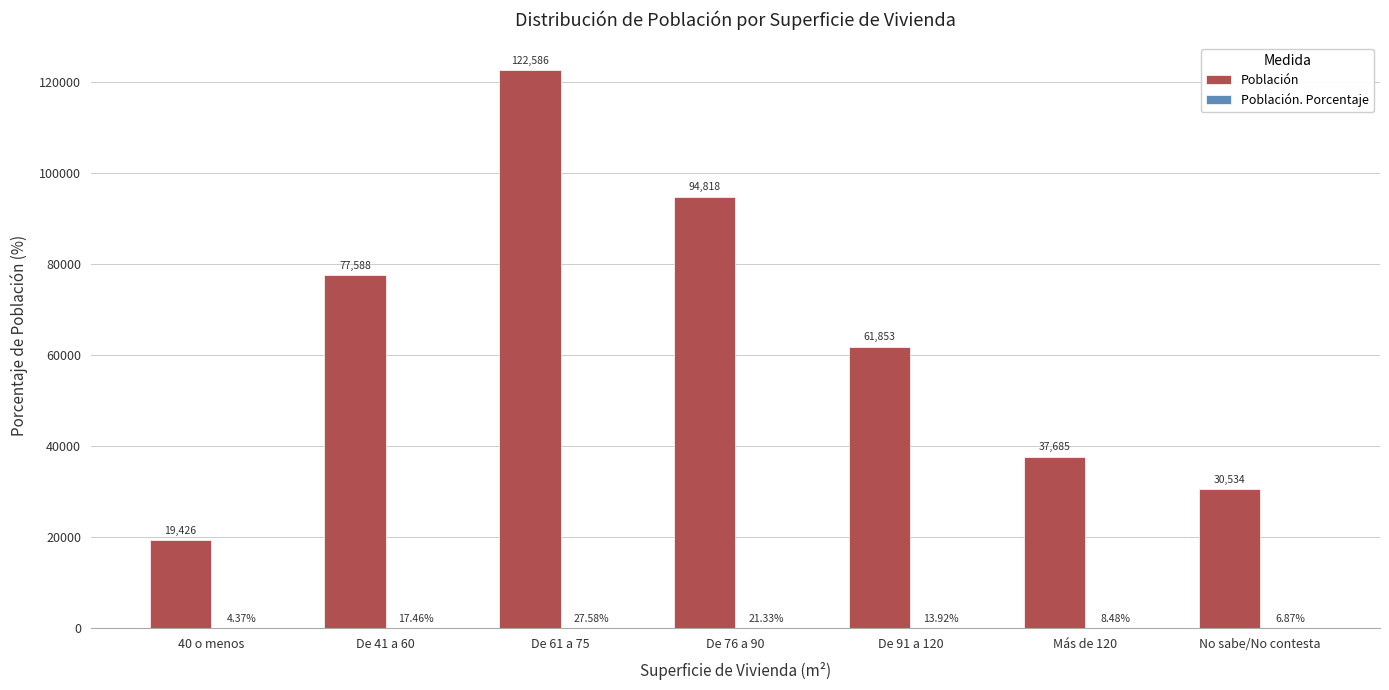

What is the sum of the Población values at Más de 120 and De 61 a 75?

160271.0